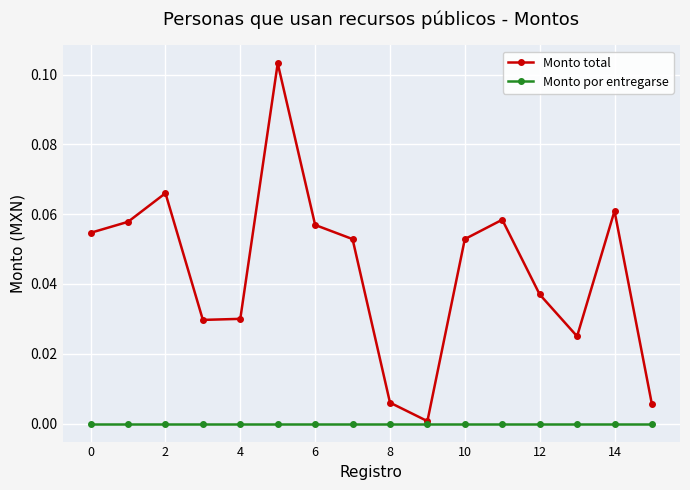

Which series has the largest range (max minus min)?

Monto total